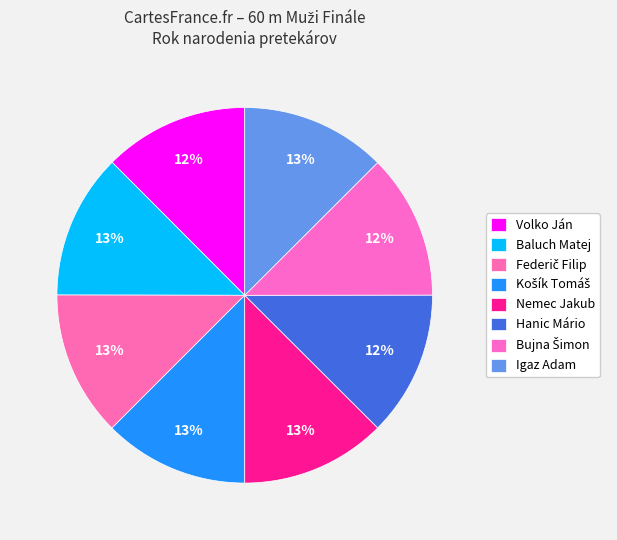

Does Baluch Matej represent more than half of the total?

No